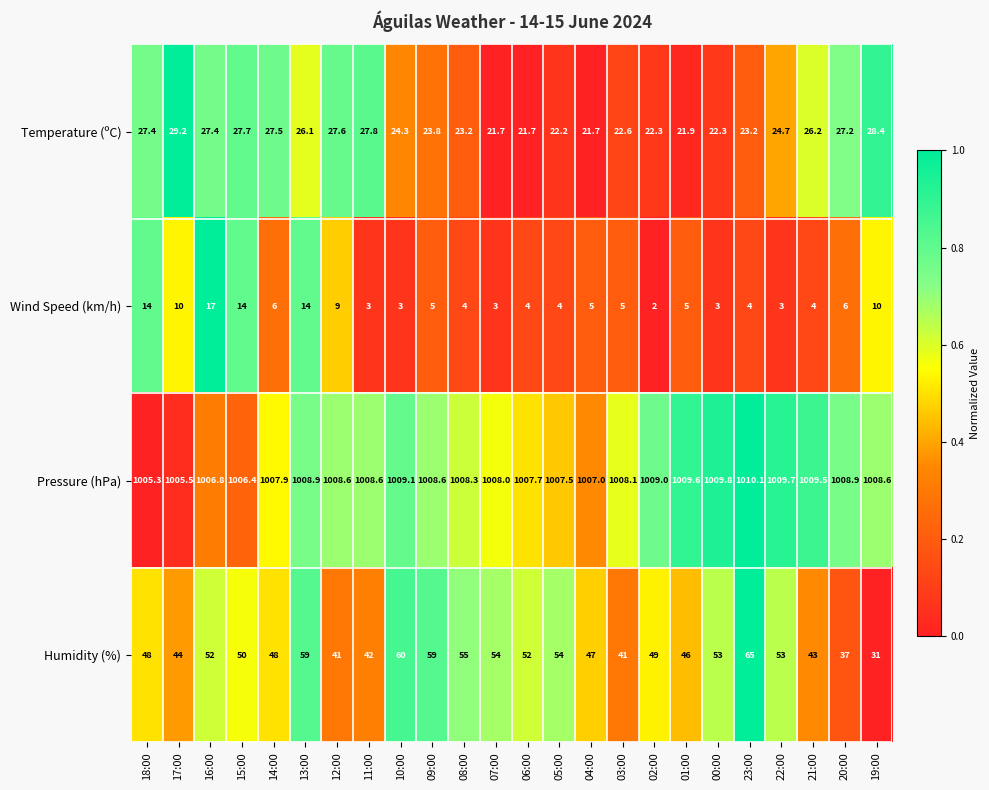

Rank the series at 07:00 from lowest to highest value.

Wind Speed (km/h), Temperature (ºC), Humidity (%), Pressure (hPa)